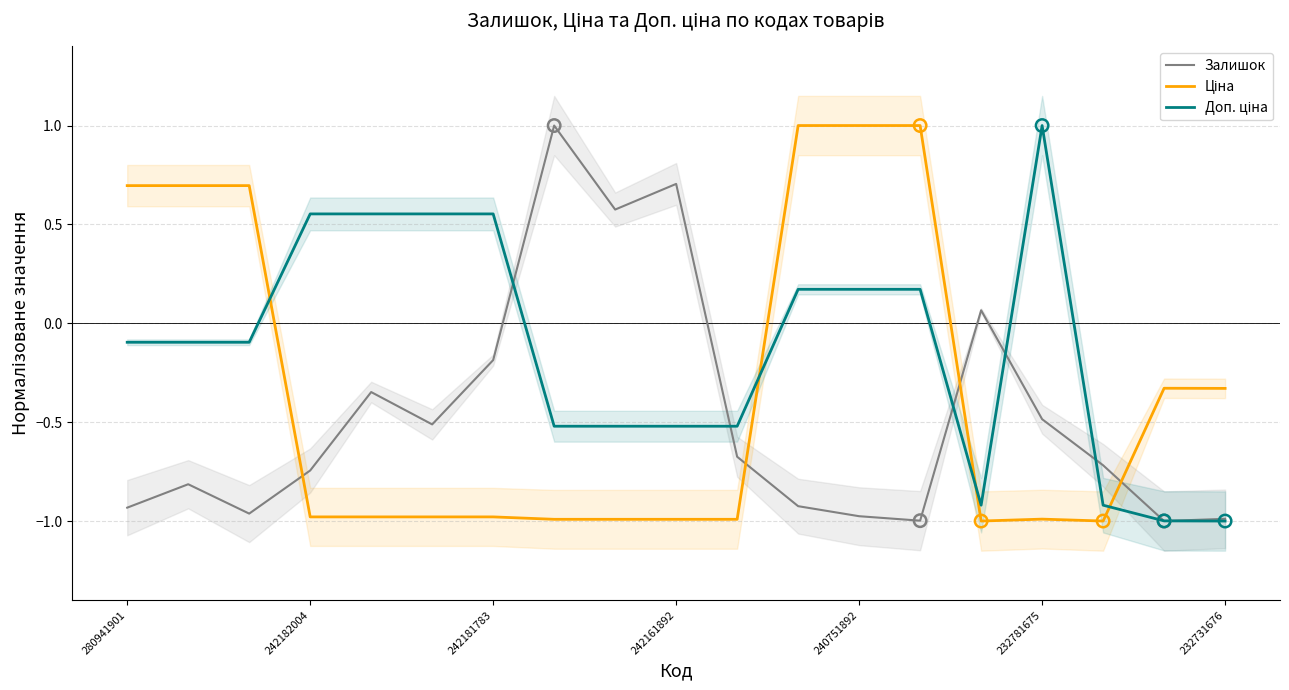

Which series contains the highest Y value?

Залишок